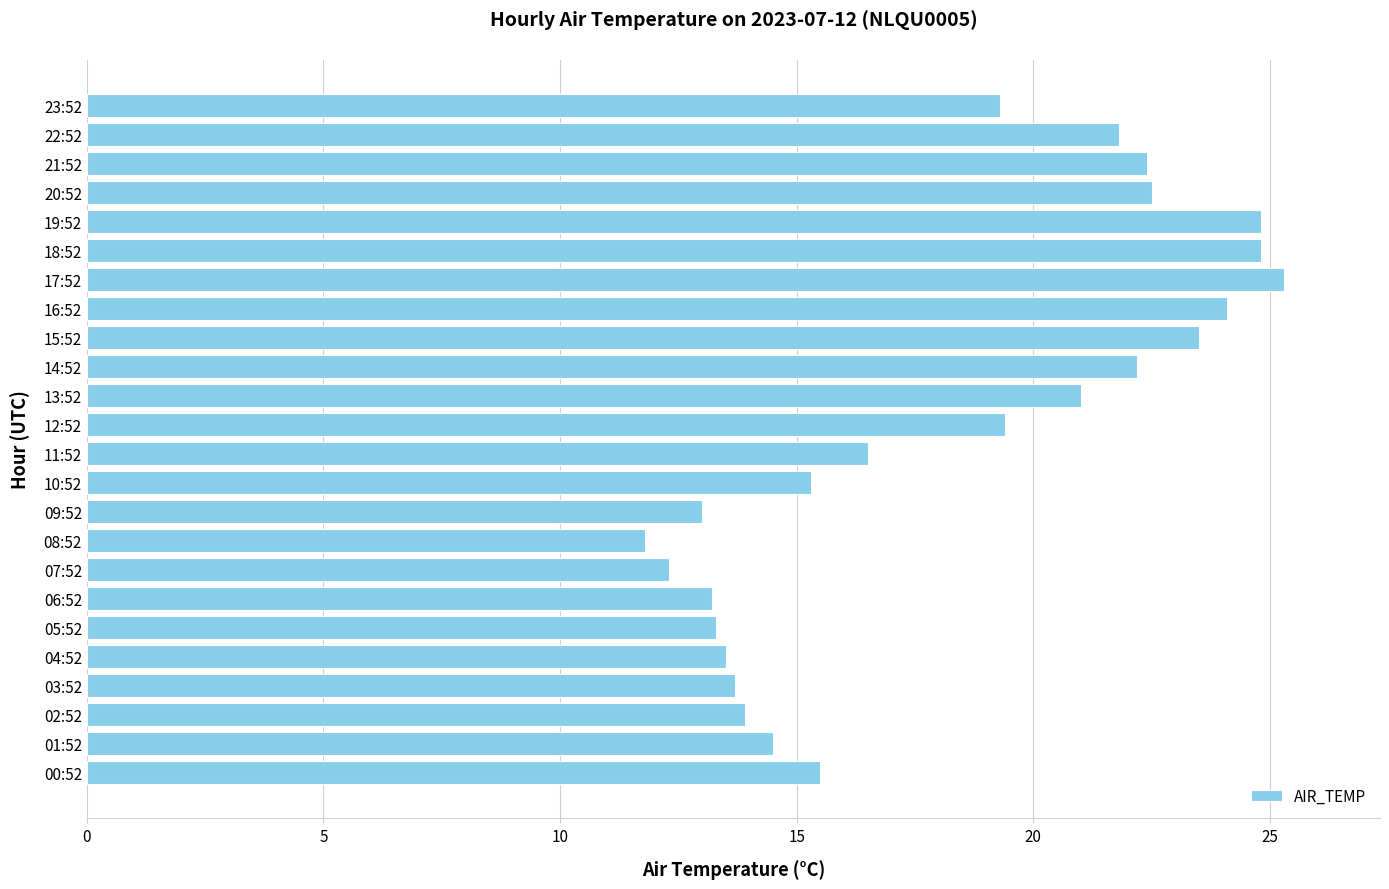

Between 11:52 and 22:52, which is larger?

22:52